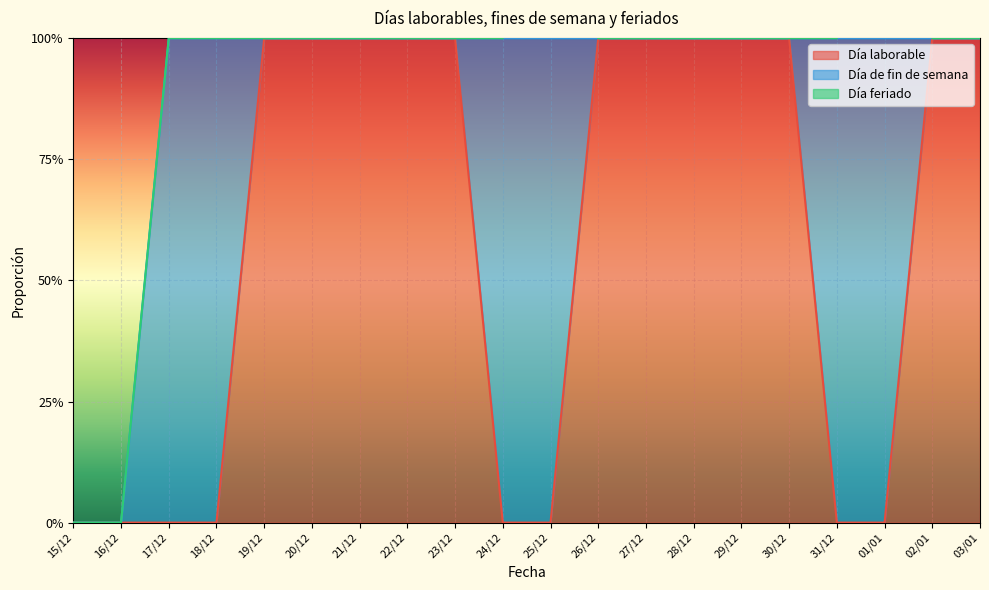

Count the Día de fin de semana values in the range 0 to 1.

20